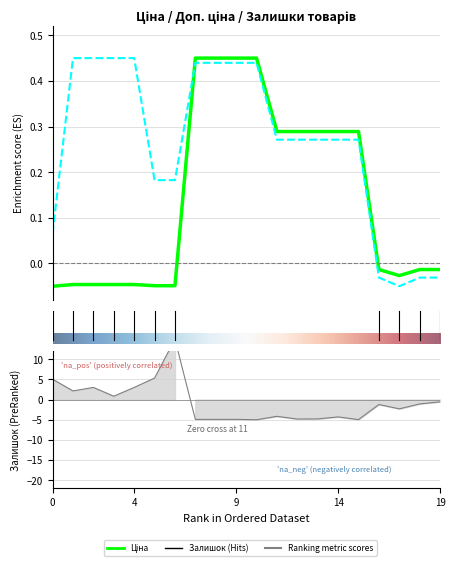

How many data points in Залишок are above -1?

8